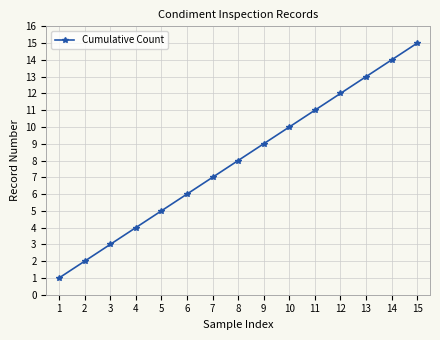

Does the chart display data point markers on the line(s)?

Yes